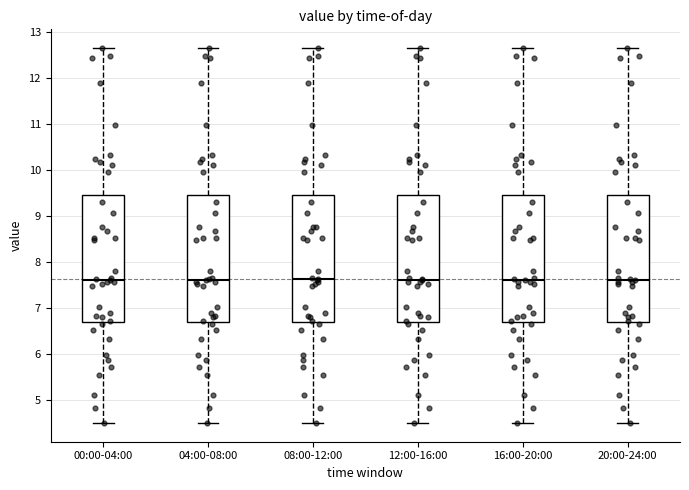

Reading left to right, transcribe this box plot: for each box, give where its median line is, the range the box spans, and where its two whiskers end, as read against the y-axis. The values are not printed on the chart, so give them approximately, as read against the axis.

00:00-04:00: median 7.6, box 6.7 to 9.5, whiskers 4.5 to 12.7
04:00-08:00: median 7.6, box 6.7 to 9.5, whiskers 4.5 to 12.7
08:00-12:00: median 7.6, box 6.7 to 9.5, whiskers 4.5 to 12.7
12:00-16:00: median 7.6, box 6.7 to 9.5, whiskers 4.5 to 12.7
16:00-20:00: median 7.6, box 6.7 to 9.5, whiskers 4.5 to 12.7
20:00-24:00: median 7.6, box 6.7 to 9.5, whiskers 4.5 to 12.7